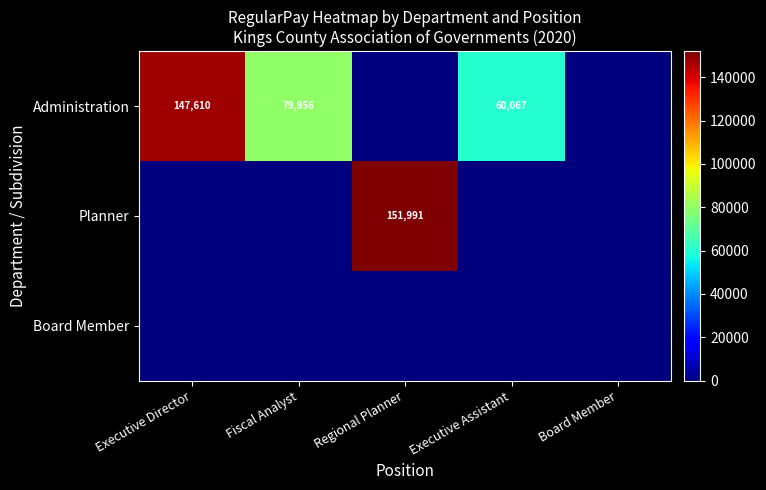

The Planner series shows 241896 at Regional Planner. True or false?

False